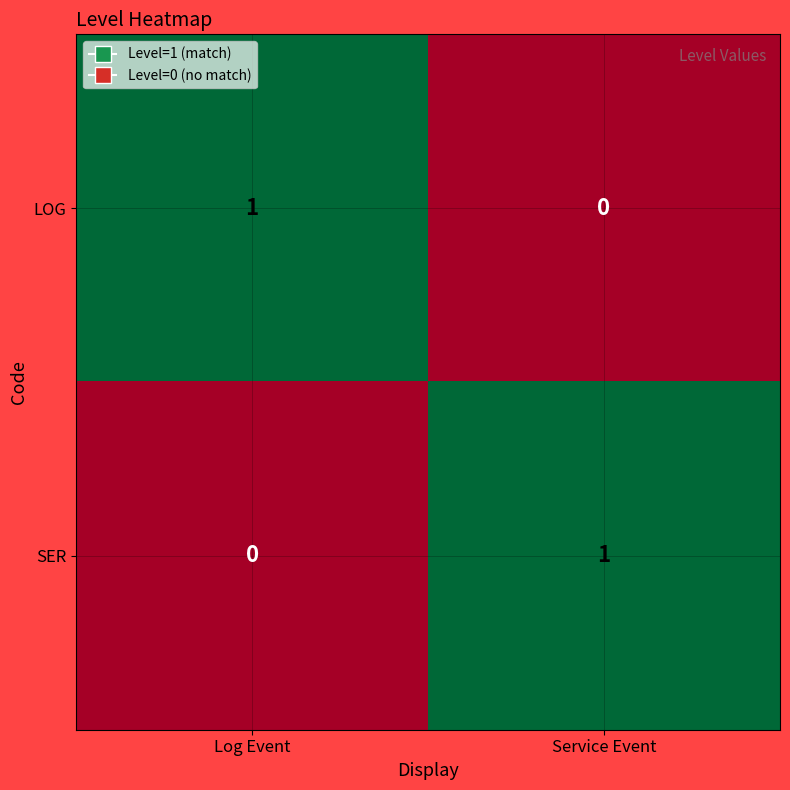

How many series are shown in this chart?

2